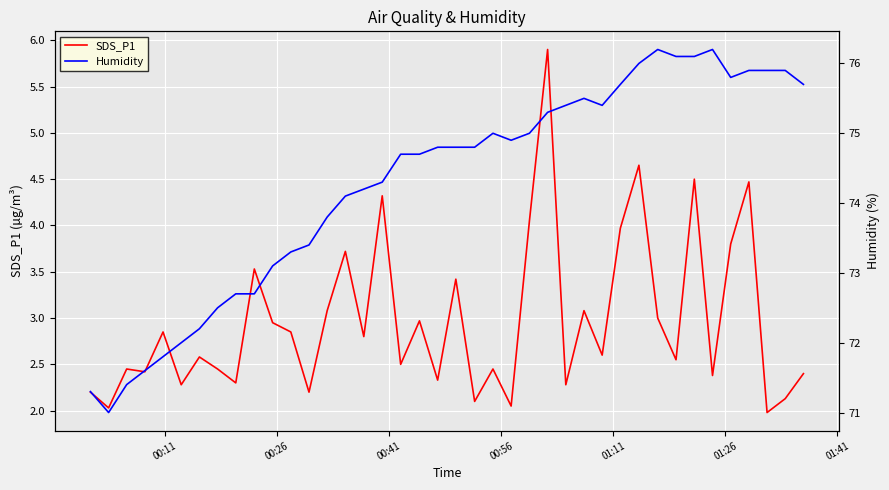

Which series has the largest total across all categories?

Humidity